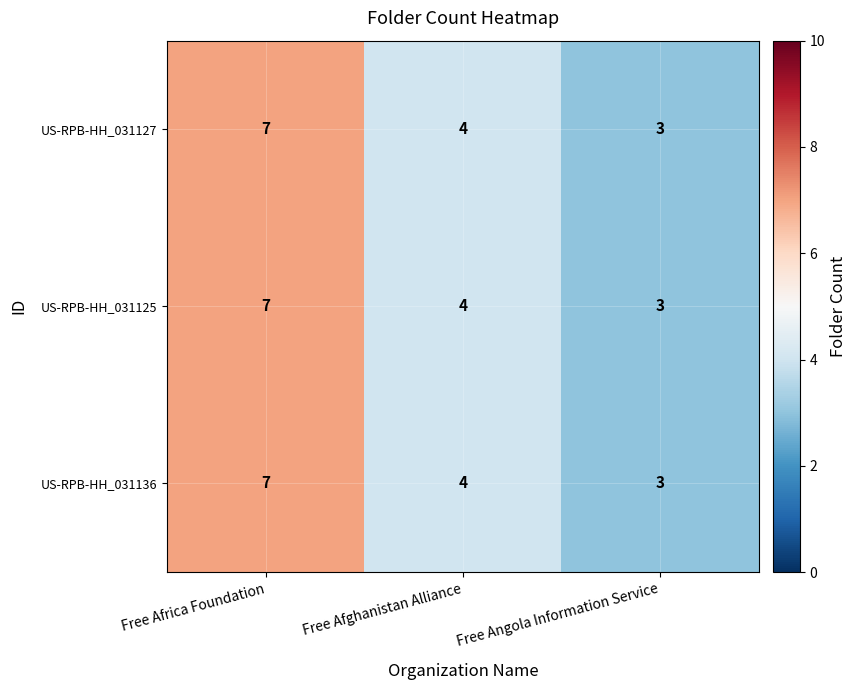

Read the US-RPB-HH_031136 value at Free Africa Foundation.

7